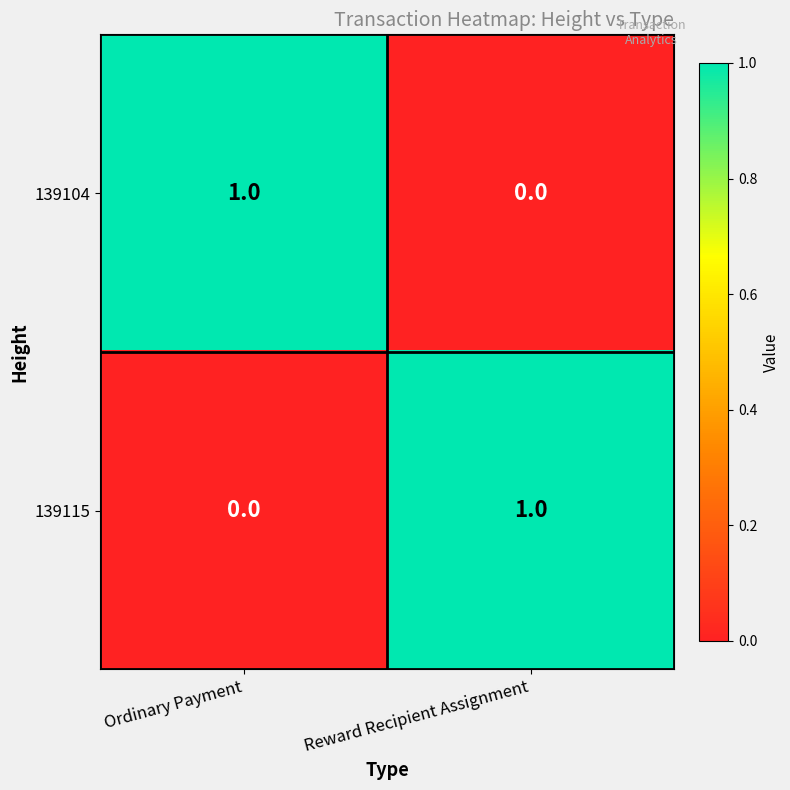

At which label does 139104 reach its peak?

Ordinary Payment